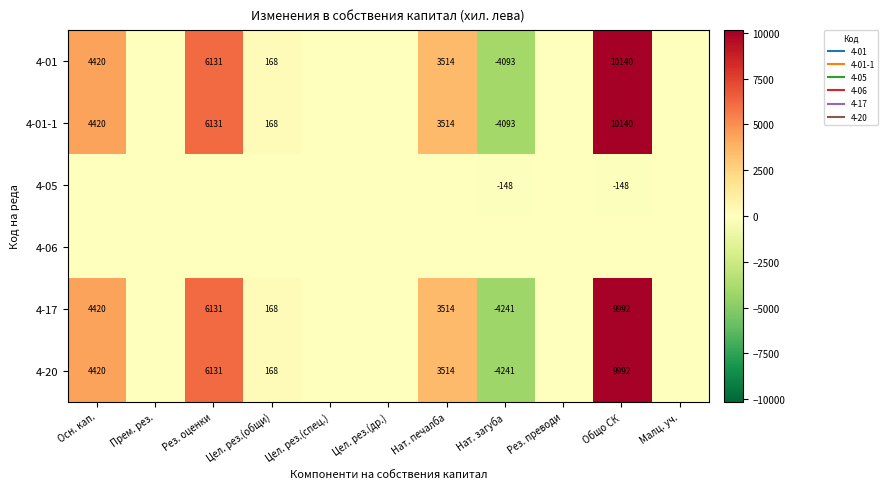

What value does the 4-17 series have at Общо СК?

9992